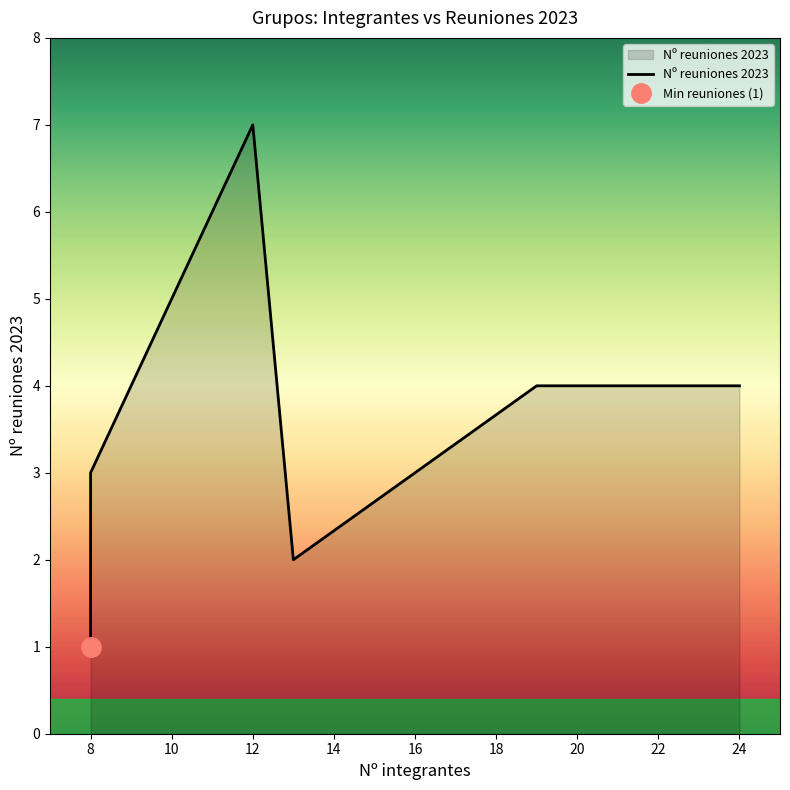

True or false: the data shows 3 at 8.

True